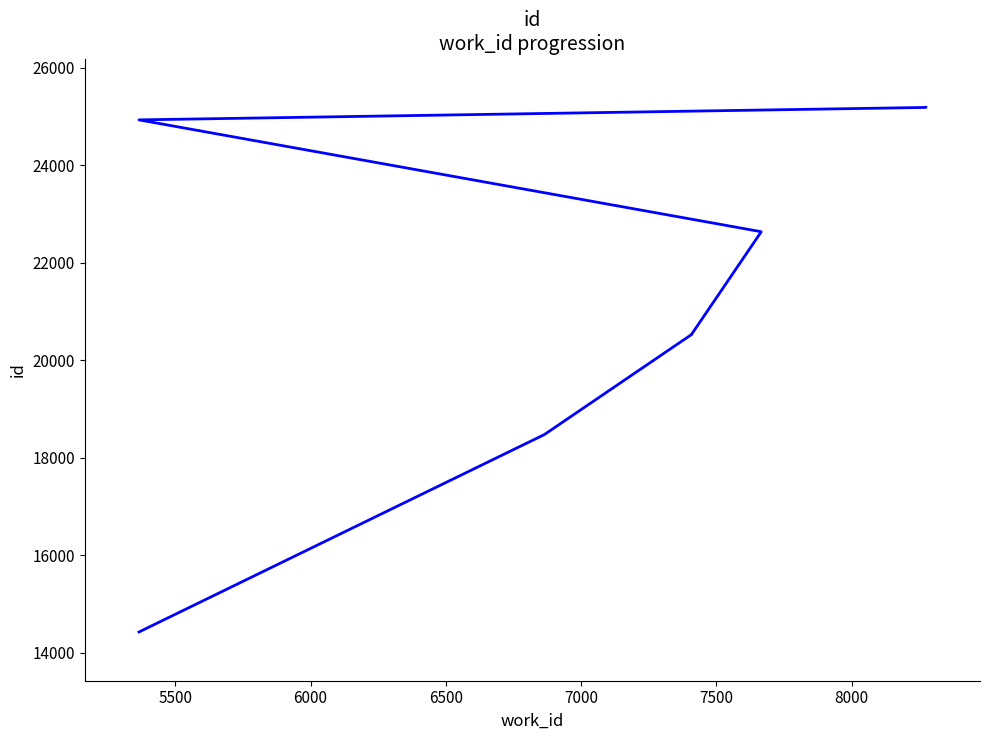

True or false: there are more than 2 points higher than both neighbors.

False